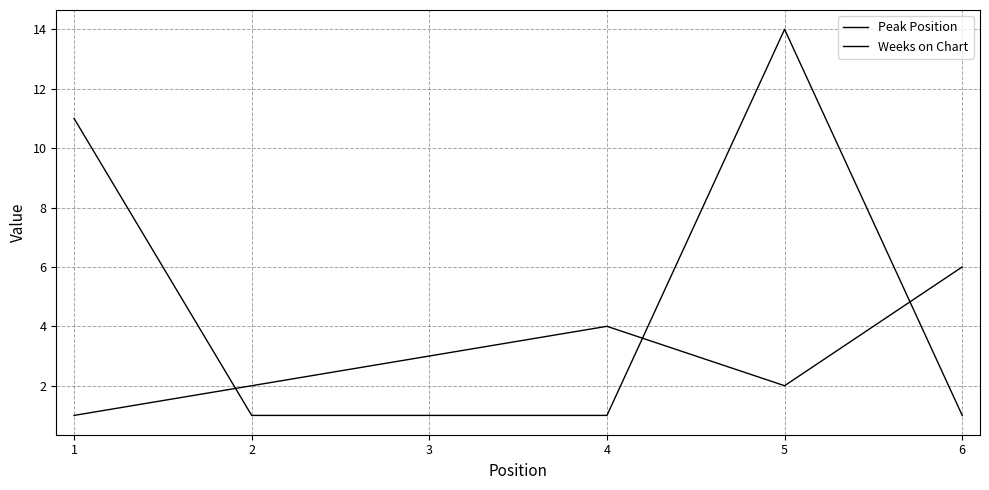

Is the value of Peak Position at 6 greater than the value of Weeks on Chart at 4?

Yes